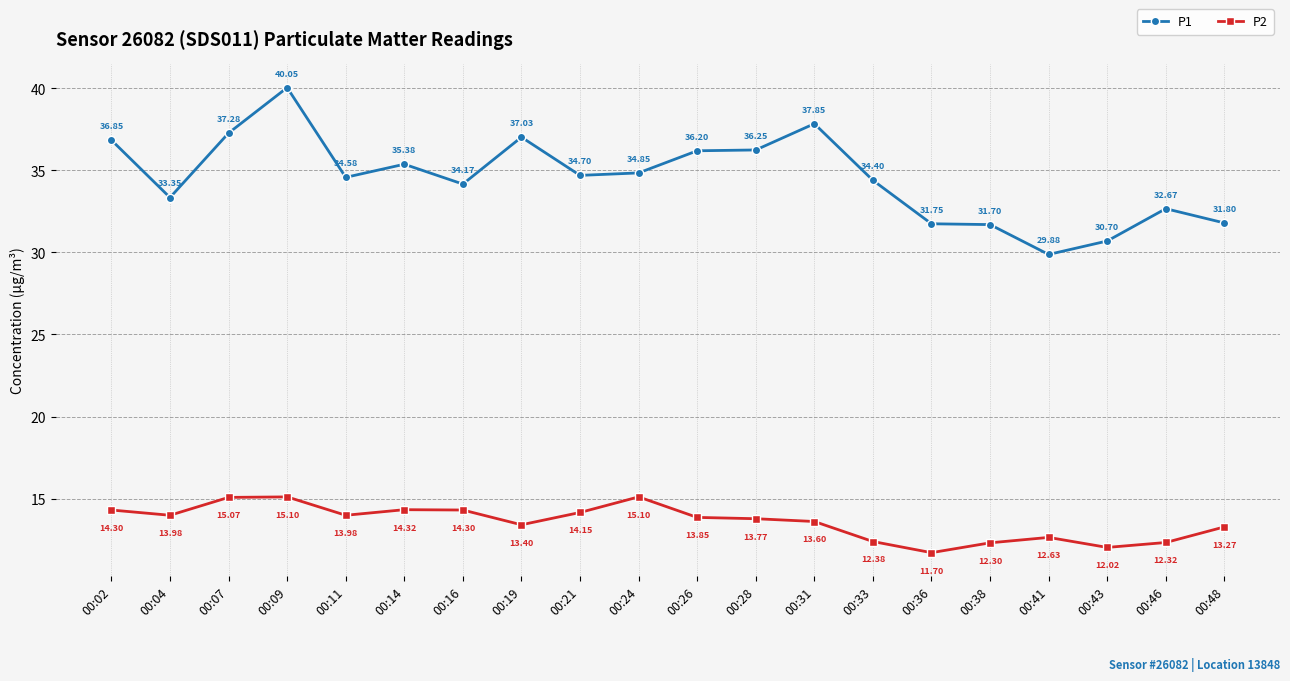

At which label does P2 first exceed 13?

00:02